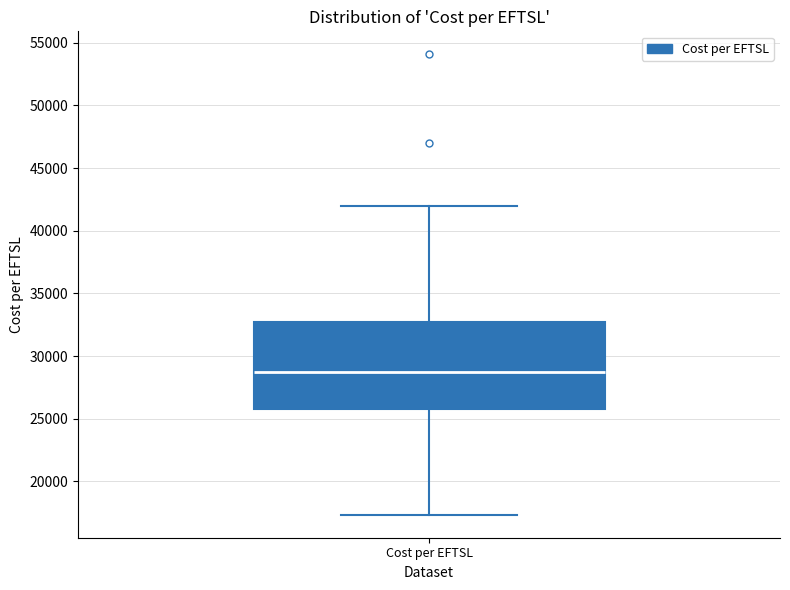

Transcribe this box plot: give where the median line is, the range the box spans, and where the two whiskers end, as read against the y-axis. The values are not printed on the chart, so give them approximately, as read against the axis.

median 29000, box 26000 to 32500, whiskers 17500 to 42000